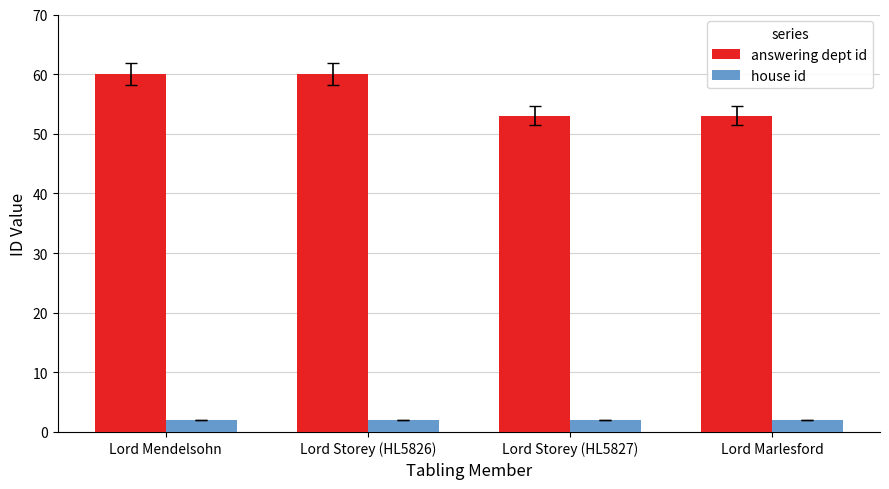

What are all the series names shown in the legend?

answering dept id, house id